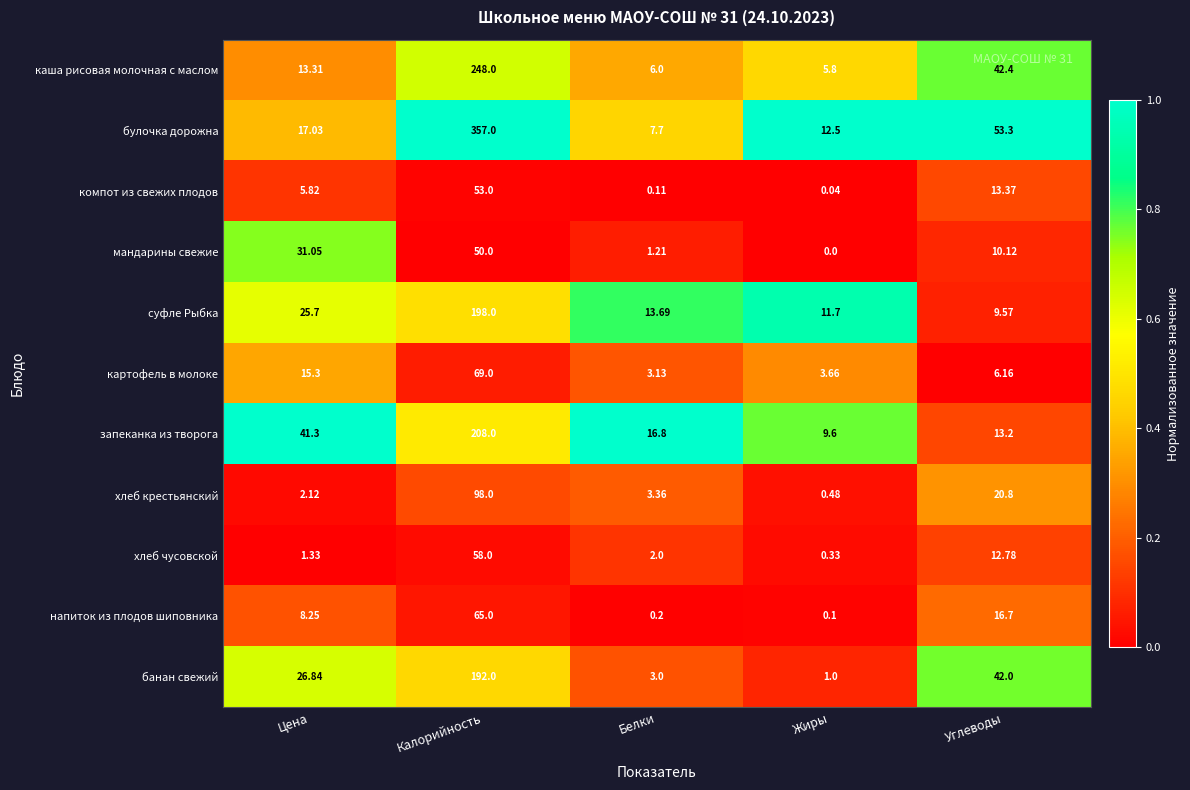

At how many categories does at least one series exceed 0?

5